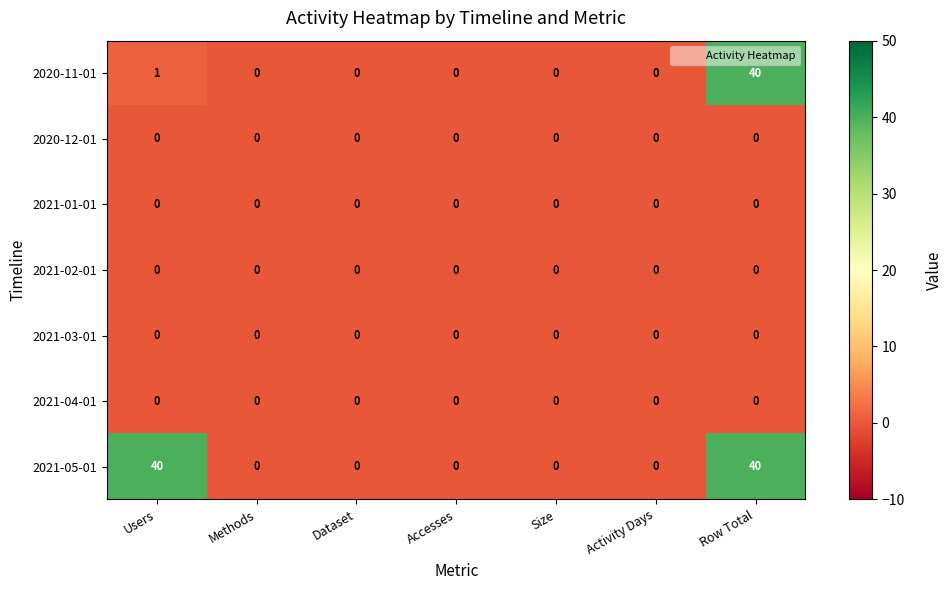

What is the maximum value shown in the chart?

40